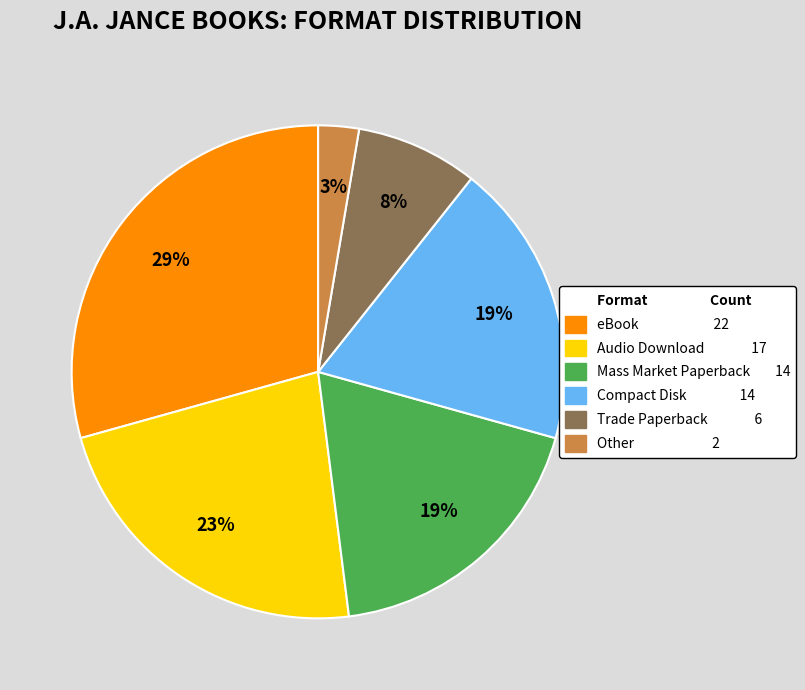

To the nearest percent, what is the average slice percentage?

17%